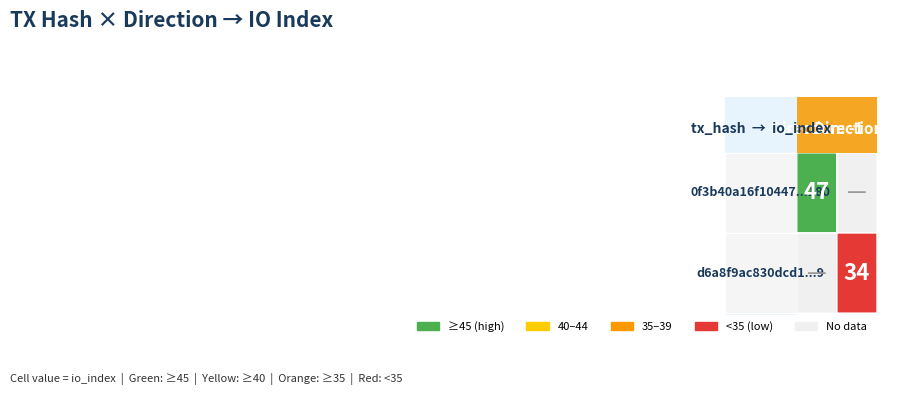

Which series has the widest spread of values?

0f3b40a16f10447345e6e766a080b01c93fc180